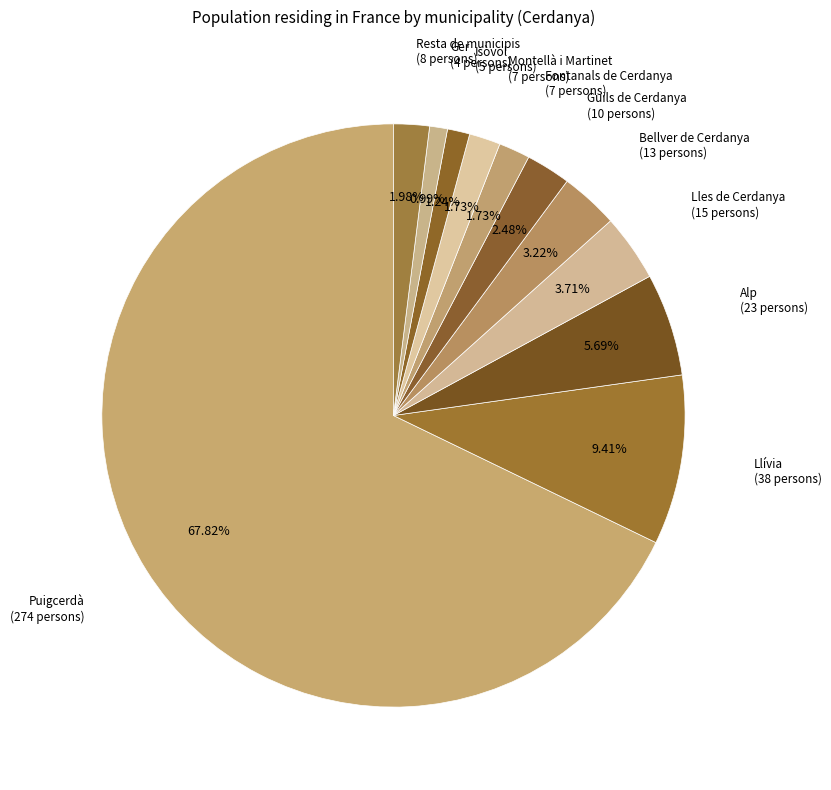

How many segments does this pie chart have?

11